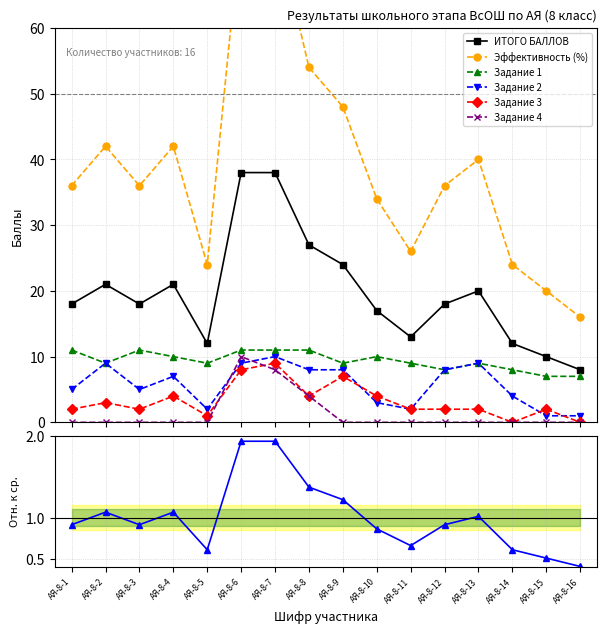

At how many categories does at least one series exceed 13?

11